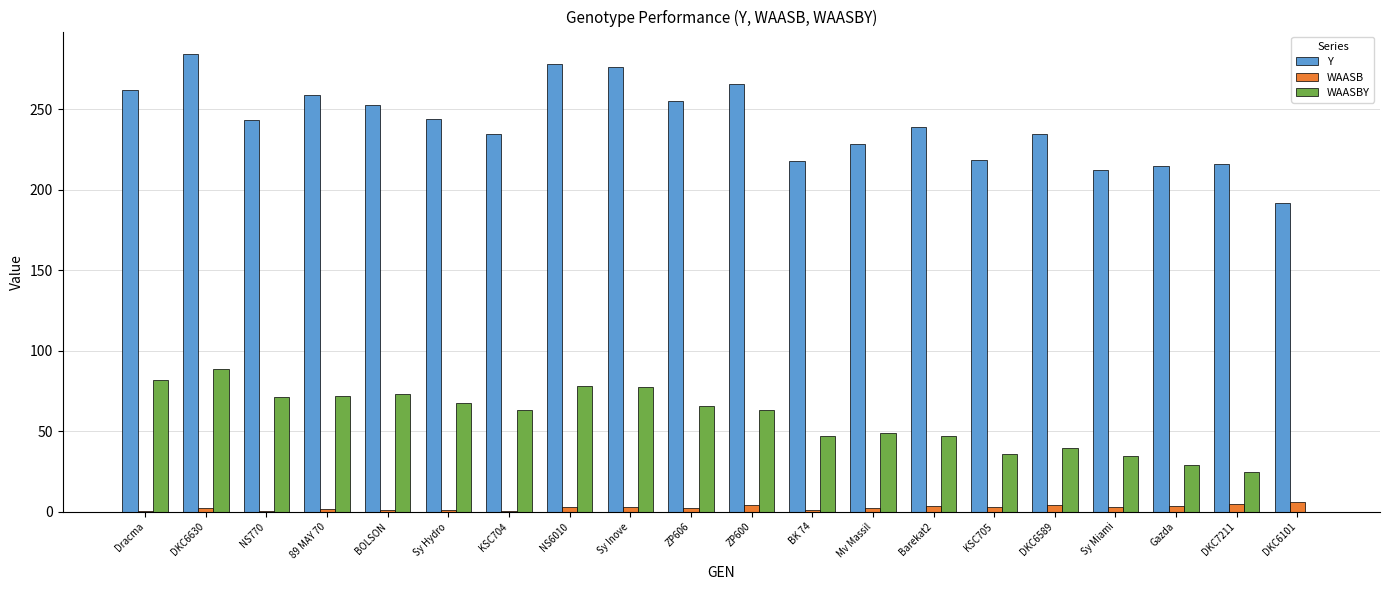

What is the greatest value displayed?

284.0